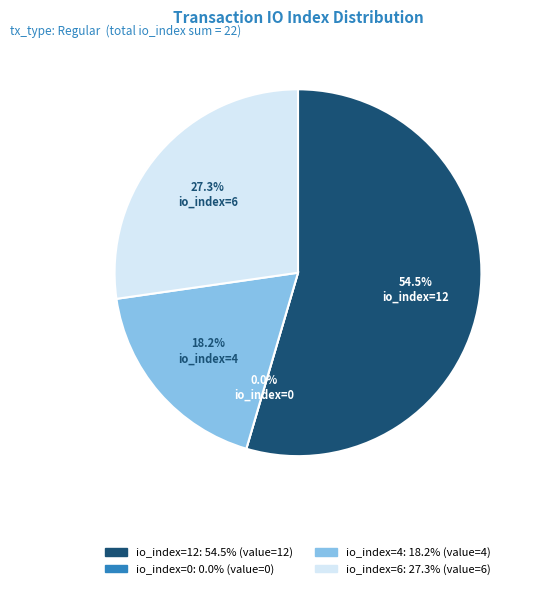

To the nearest percent, what is the combined percentage of io_index=0 and io_index=6?

27%